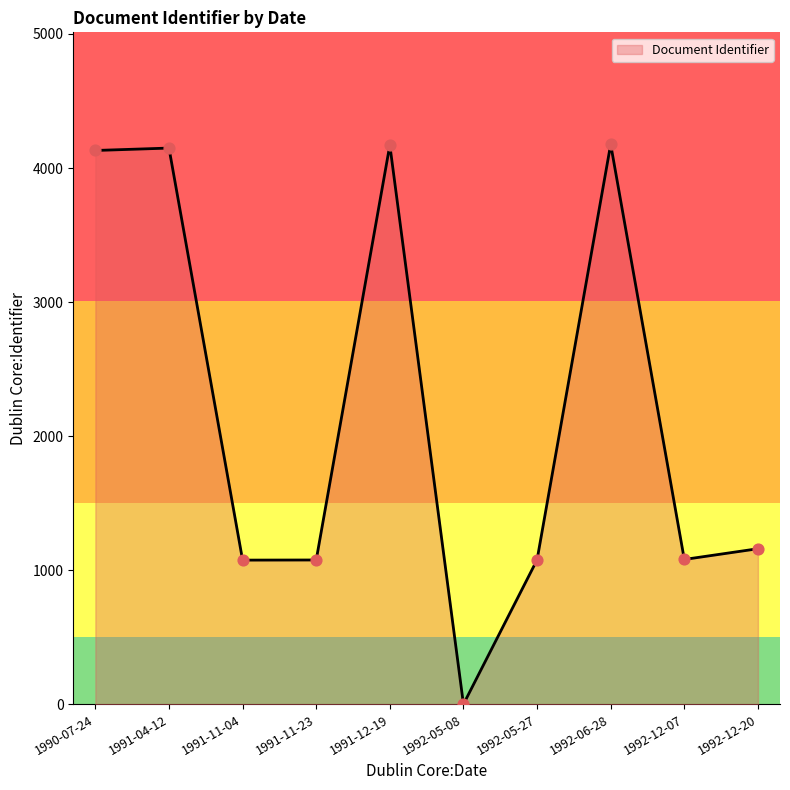

Between 1991-11-23 and 1992-05-08, which is larger?

1991-11-23